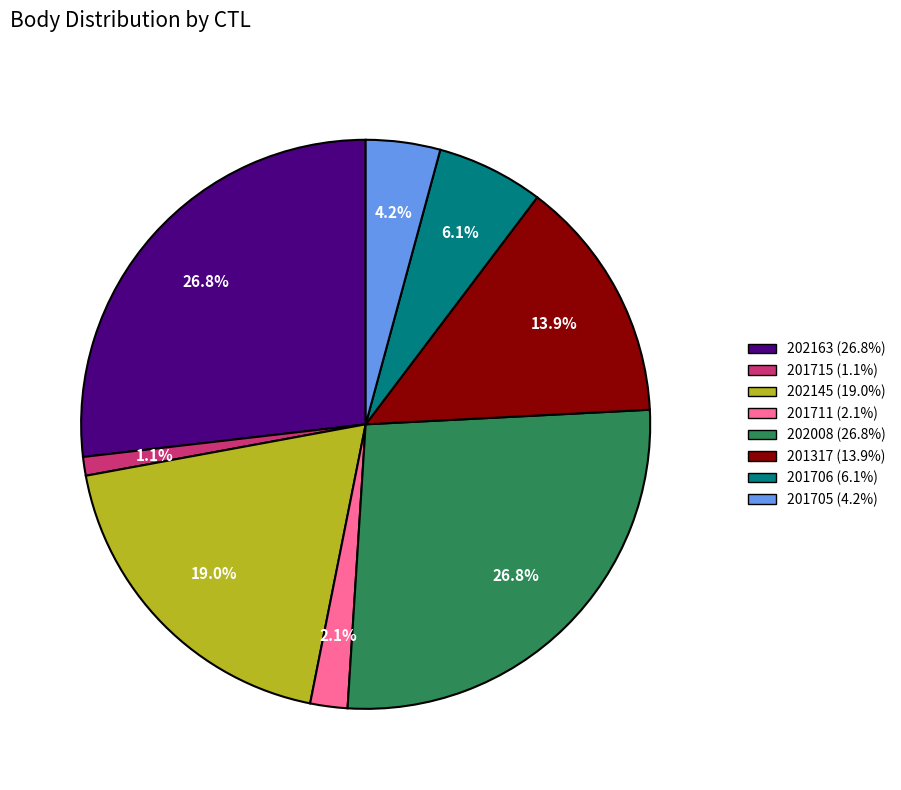

To the nearest percent, what portion does 201706 represent?

6%